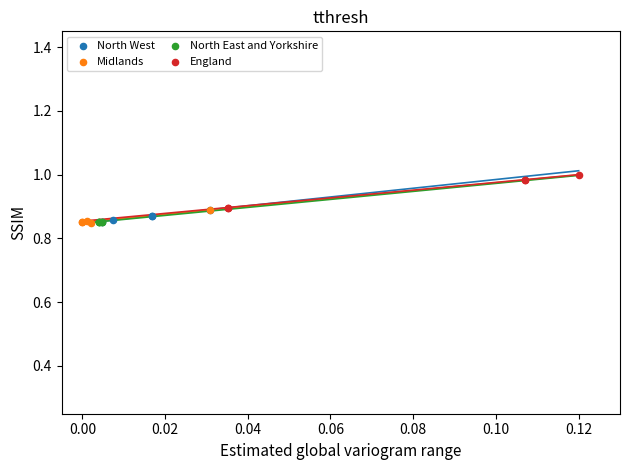

Which series has the largest Y range (max minus min)?

England